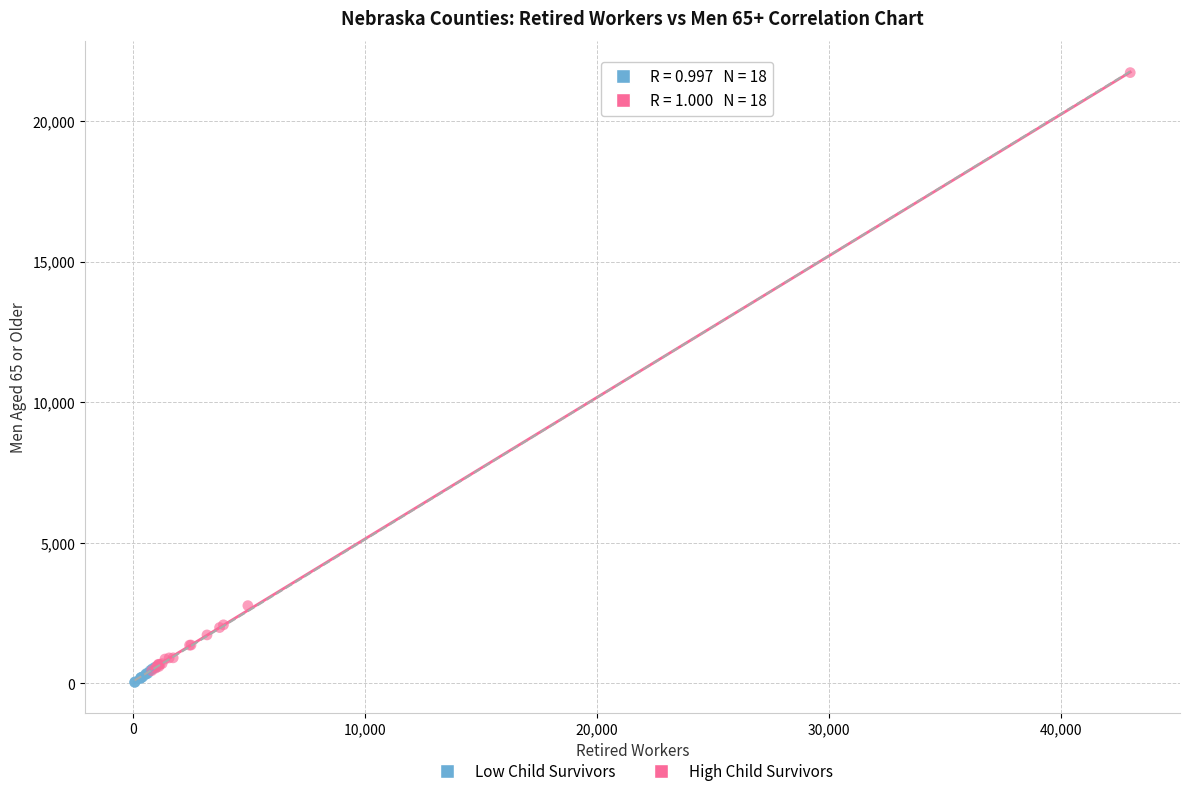

Which series reaches the maximum Y coordinate?

High Child Survivors